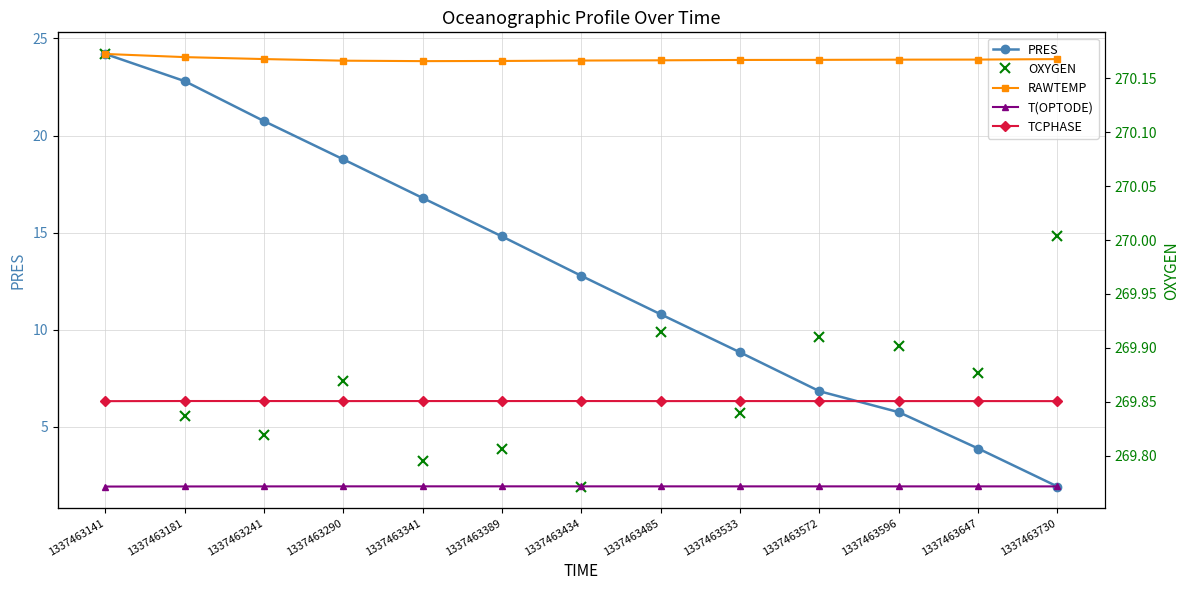

Rank the series by their maximum value, from highest to lowest.

OXYGEN, RAWTEMP, TCPHASE, PRES, T(OPTODE)